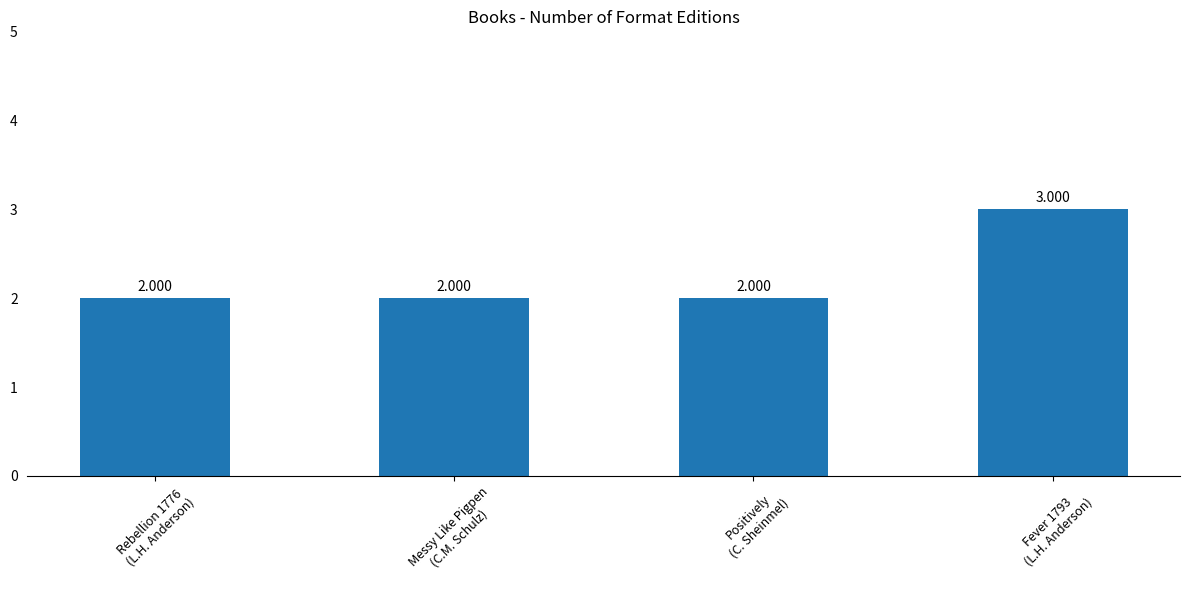

Count the number of values greater than 2.

1